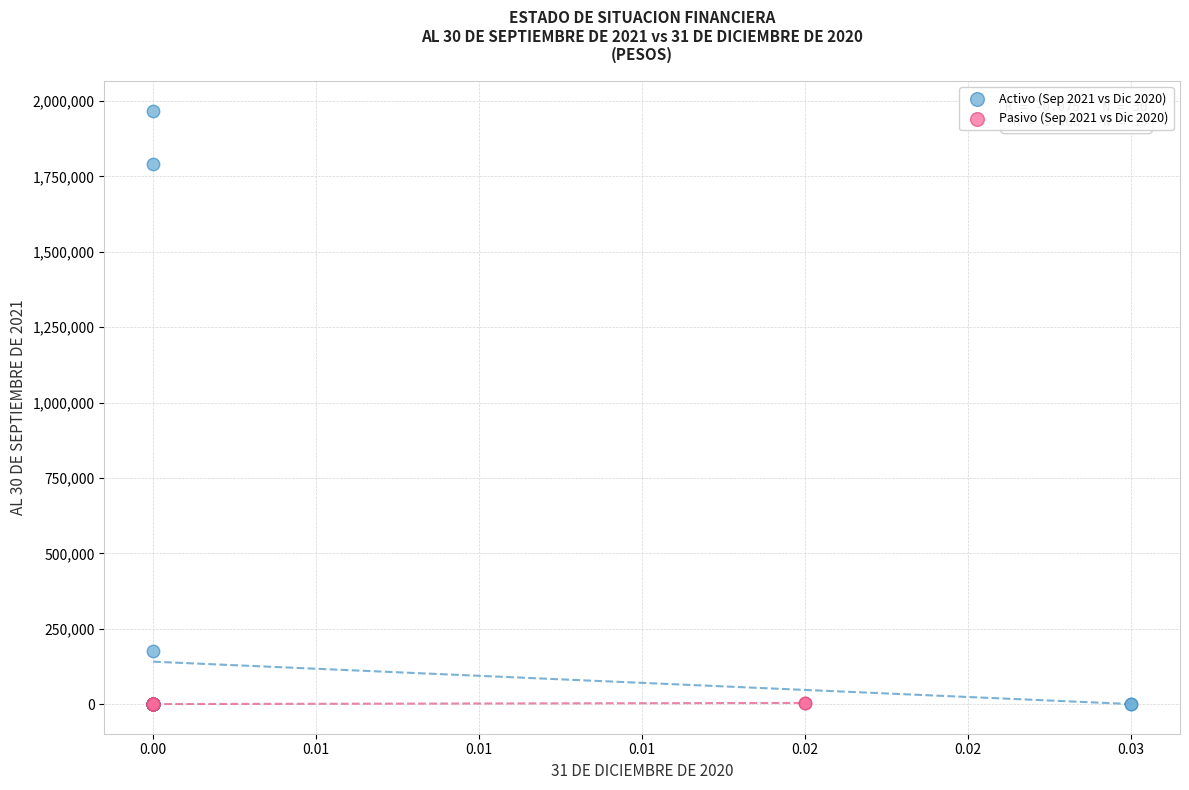

Which series reaches the maximum Y coordinate?

Activo (Sep 2021 vs Dic 2020)